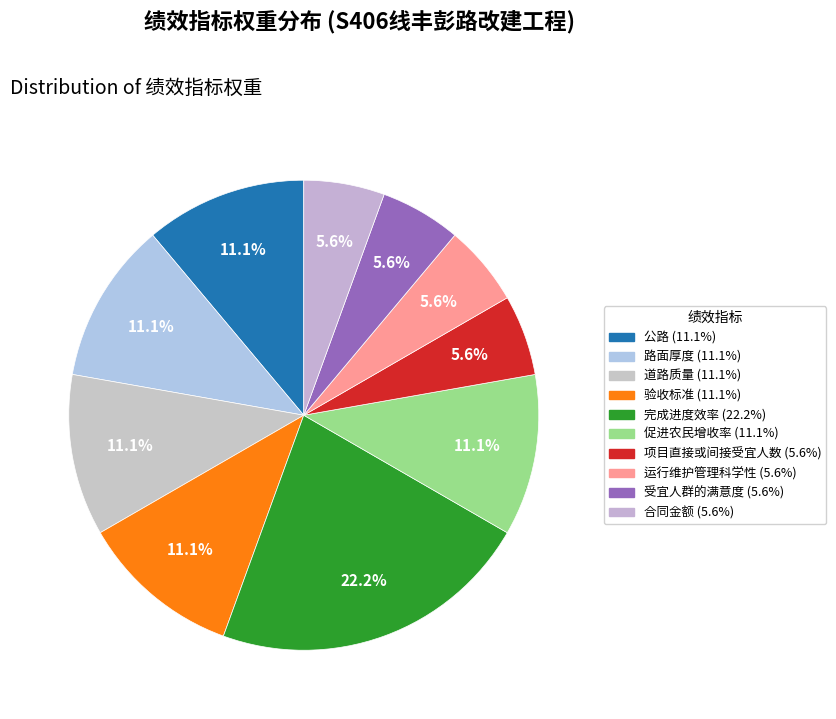

How many slices are in this pie chart?

10